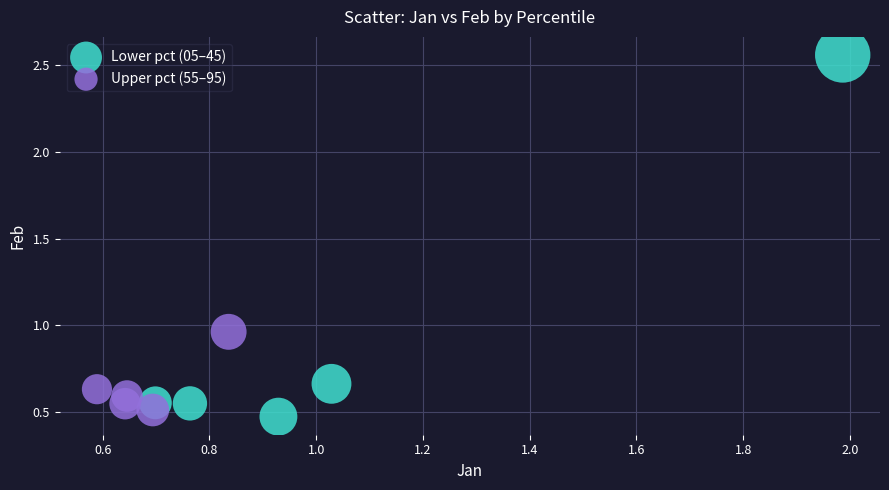

Which series reaches the maximum Y coordinate?

Lower pct (05–45)